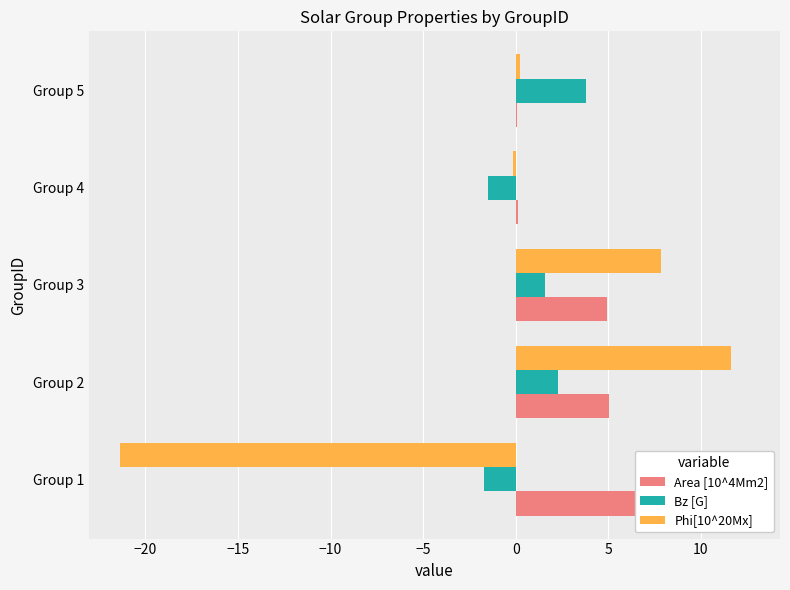

What is the value of the Phi[10^20Mx] bar at the 5th from the left?

0.2